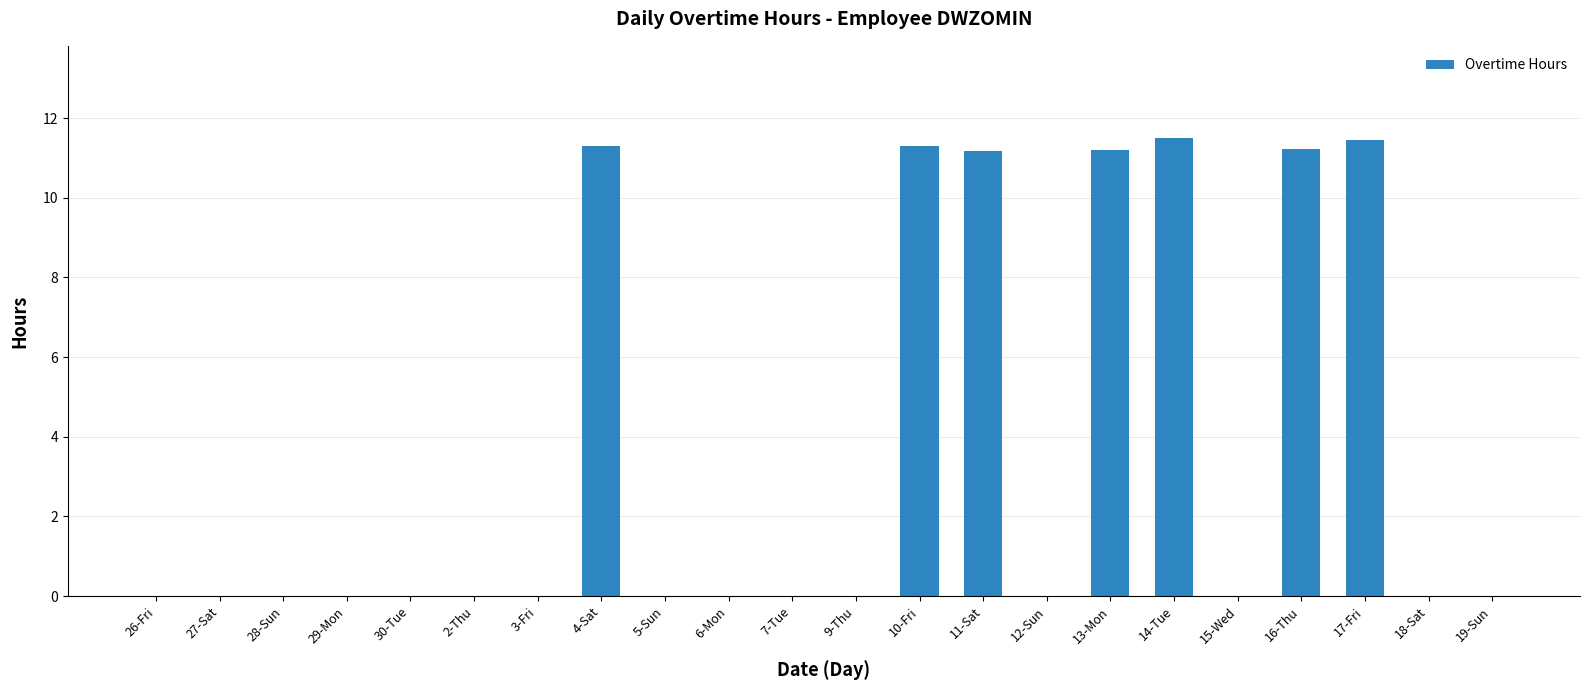

How many categories are shown in the chart?

22